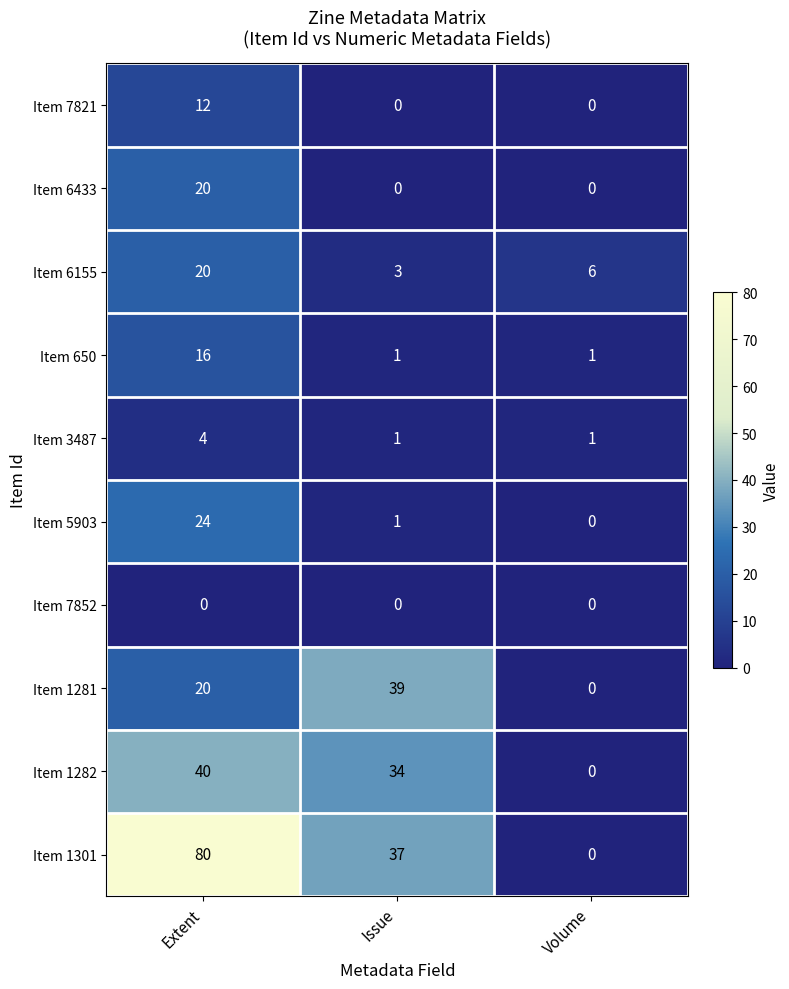

Reading left to right, transcribe all the data shown in this chart.

Item 7821: Extent=12	Issue=0	Volume=0
Item 6433: Extent=20	Issue=0	Volume=0
Item 6155: Extent=20	Issue=3	Volume=6
Item 650: Extent=16	Issue=1	Volume=1
Item 3487: Extent=4	Issue=1	Volume=1
Item 5903: Extent=24	Issue=1	Volume=0
Item 7852: Extent=0	Issue=0	Volume=0
Item 1281: Extent=20	Issue=39	Volume=0
Item 1282: Extent=40	Issue=34	Volume=0
Item 1301: Extent=80	Issue=37	Volume=0